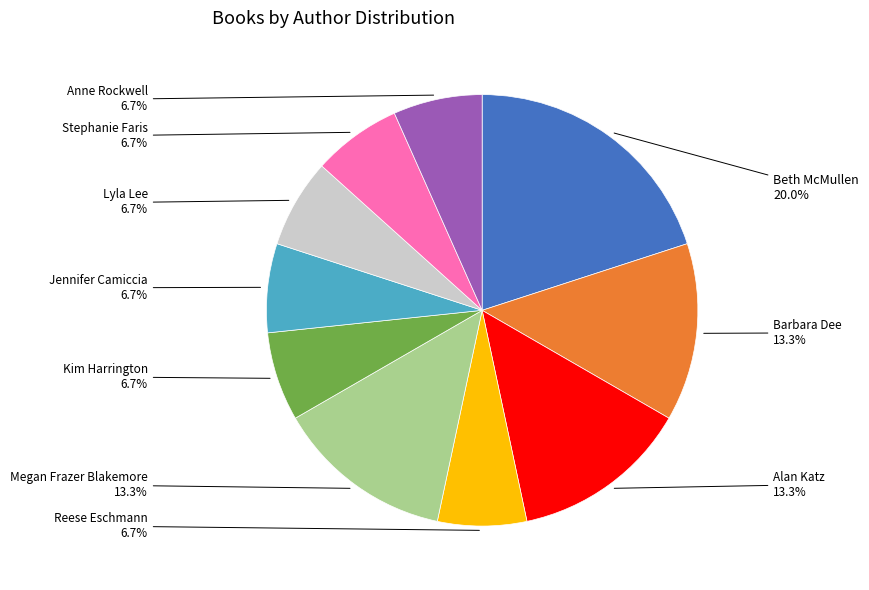

Is there any slice that represents more than half of the pie?

No